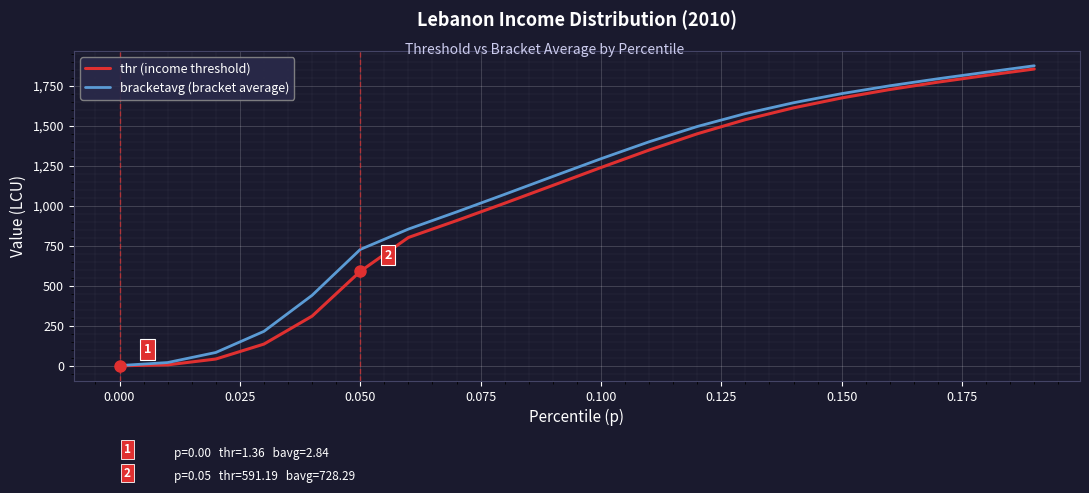

What is the lowest value of the thr (income threshold) series?

1.4